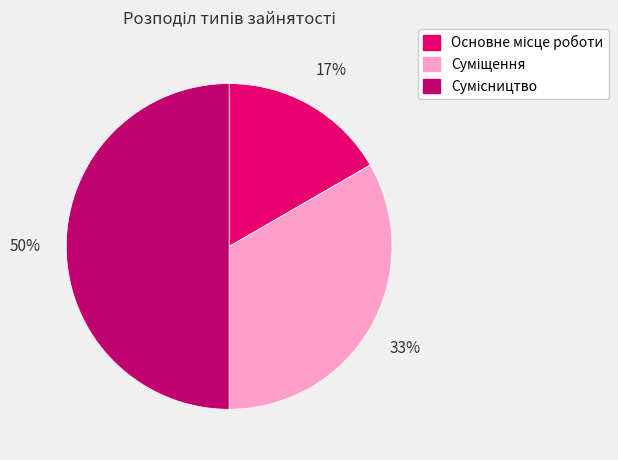

To the nearest percent, what is the average slice percentage?

33%